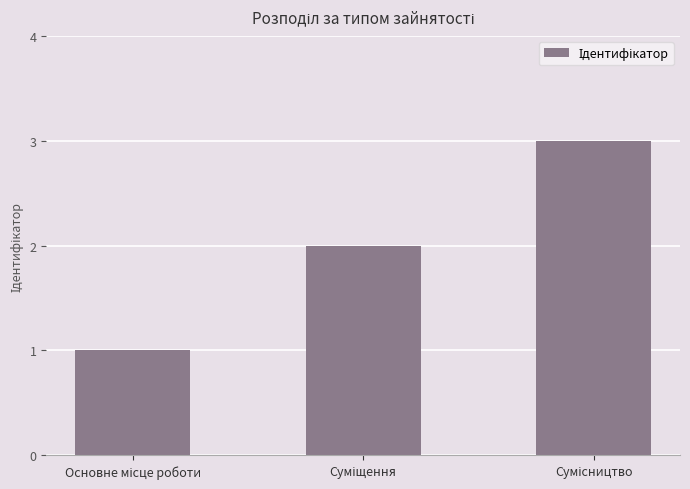

What is the sum of all values?

6